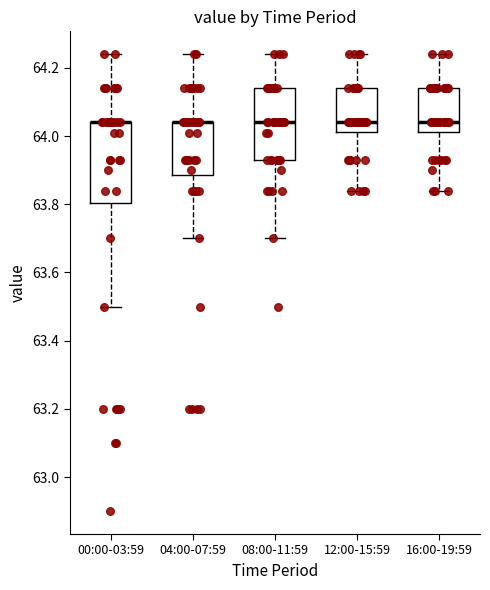

Comparing the boxes themselves (not the whiskers), which one is the tallest?

00:00-03:59